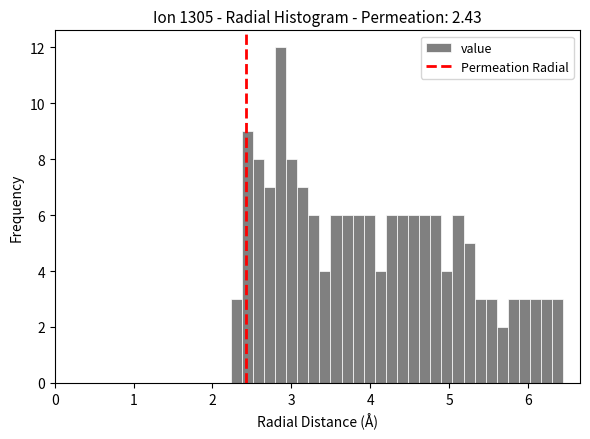

Around what value on the x-axis is the tallest bar? Give the approximate position of its centre, as read against the axis.

2.9